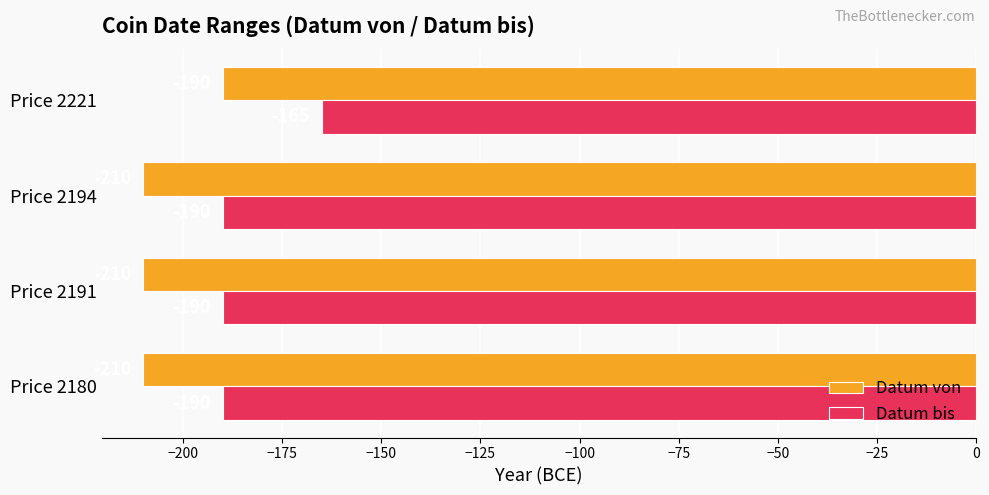

At Price 2194, list the series in order from smallest to largest.

Datum von, Datum bis